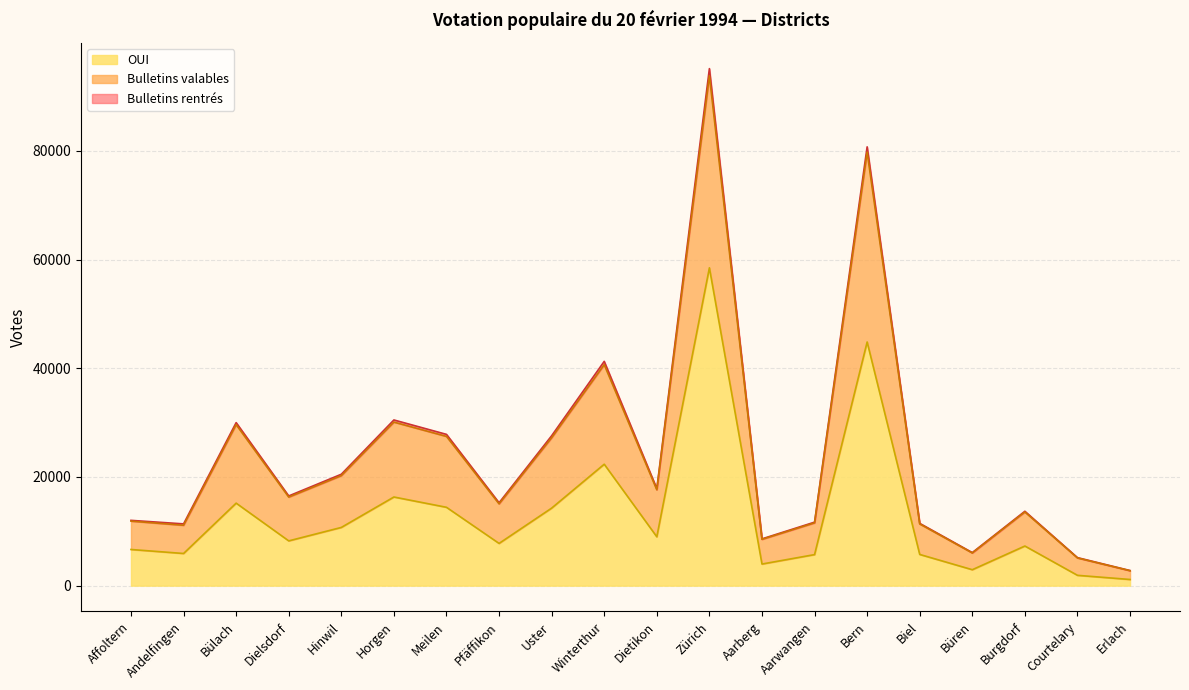

How many interior local peaks does the Bulletins rentrés series have?

6